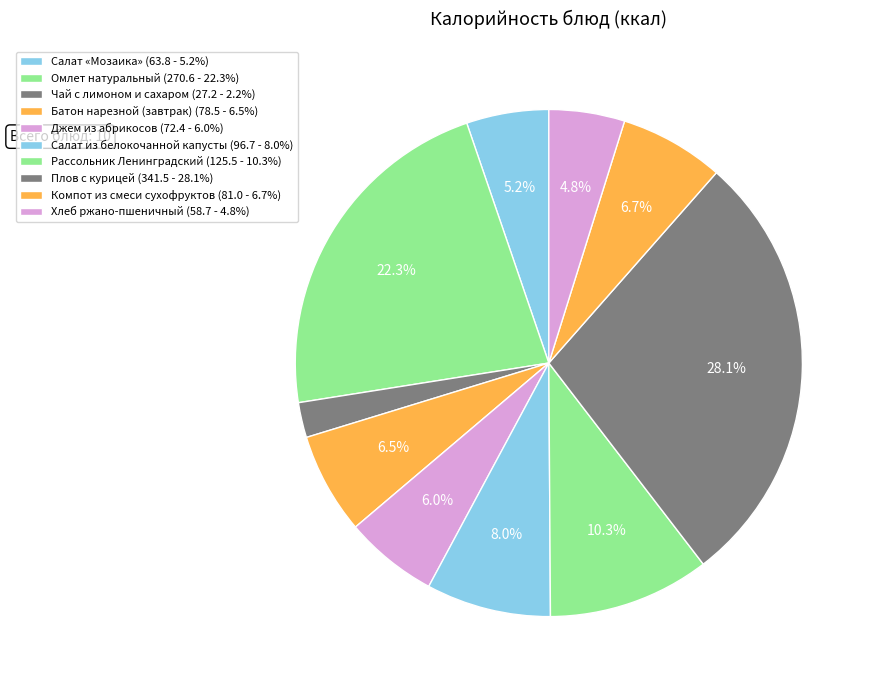

Which has a higher value, Рассольник Ленинградский or Омлет натуральный?

Омлет натуральный